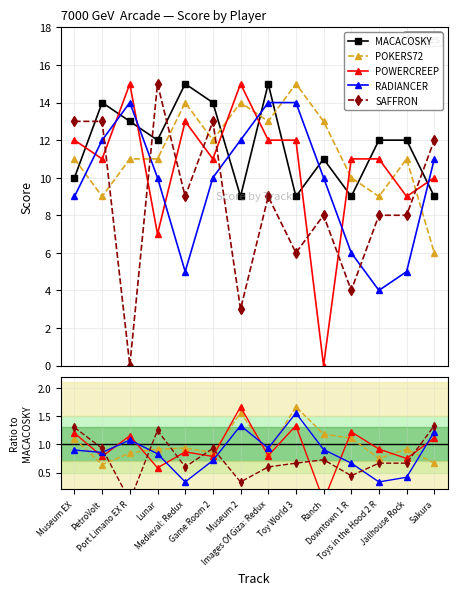

At which category does SAFFRON reach its first local peak?

Lunar